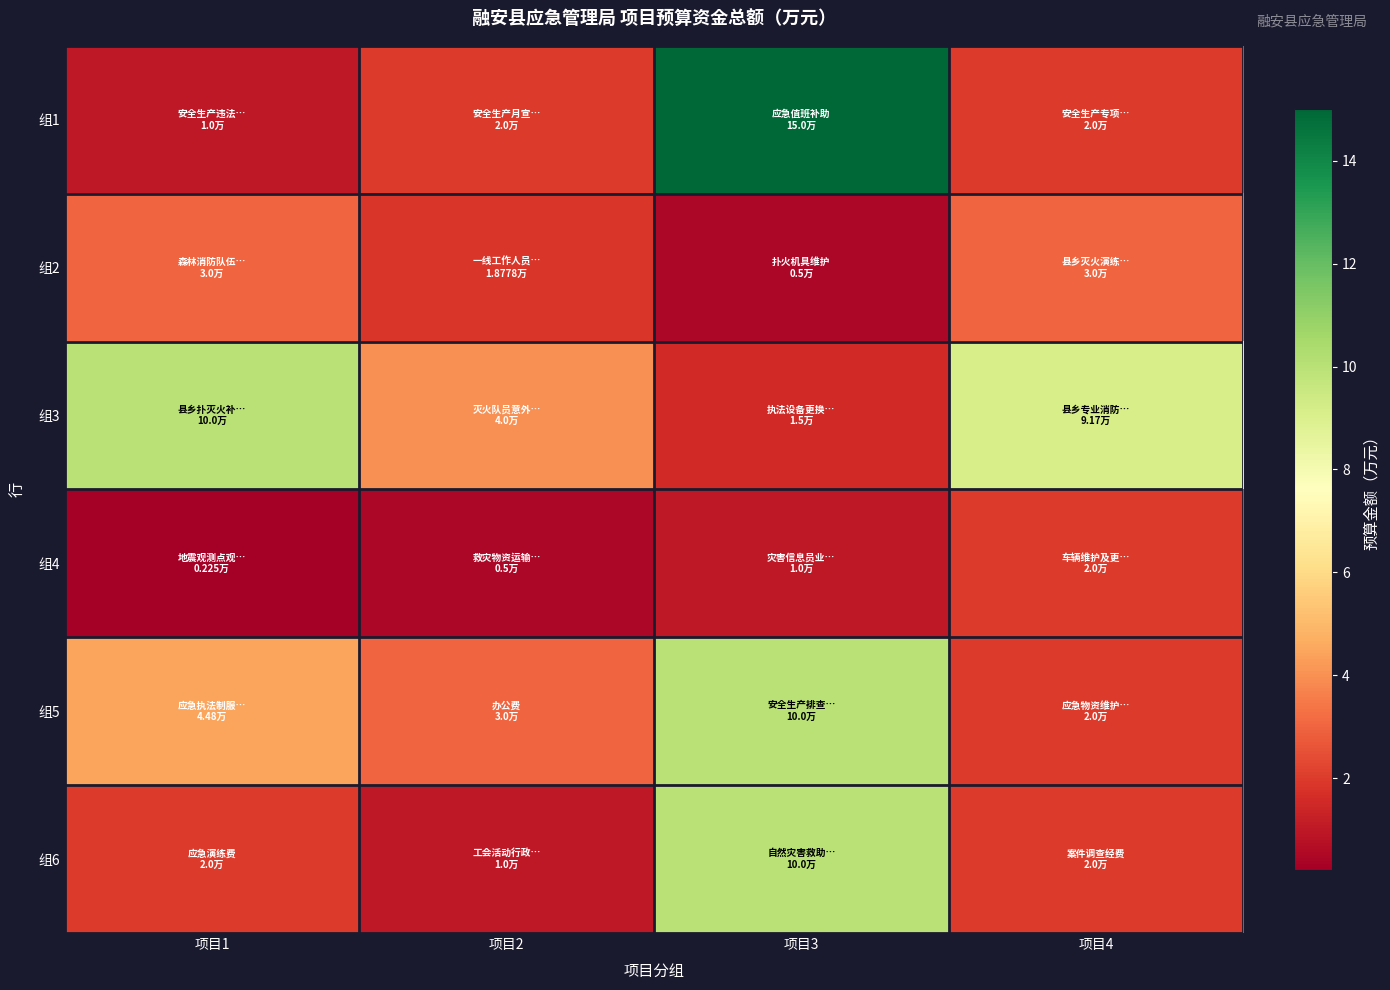

Reading left to right, transcribe all the data shown in this chart.

组1: 项目1=1.0	项目2=2.0	项目3=15.0	项目4=2.0
组2: 项目1=3.0	项目2=1.9	项目3=0.5	项目4=3.0
组3: 项目1=10.0	项目2=4.0	项目3=1.5	项目4=9.2
组4: 项目1=0.2	项目2=0.5	项目3=1.0	项目4=2.0
组5: 项目1=4.5	项目2=3.0	项目3=10.0	项目4=2.0
组6: 项目1=2.0	项目2=1.0	项目3=10.0	项目4=2.0